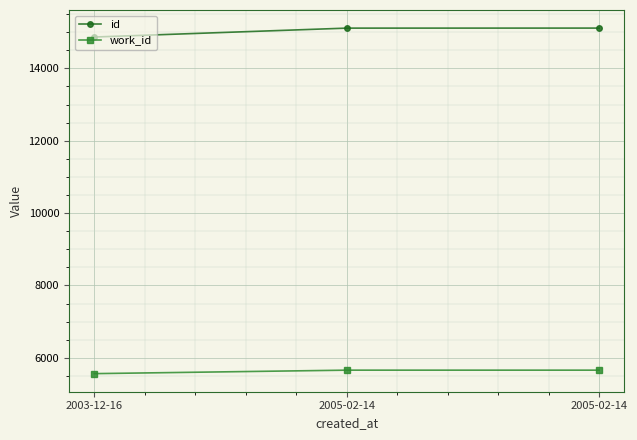

What is the average value of the work_id series?

5626